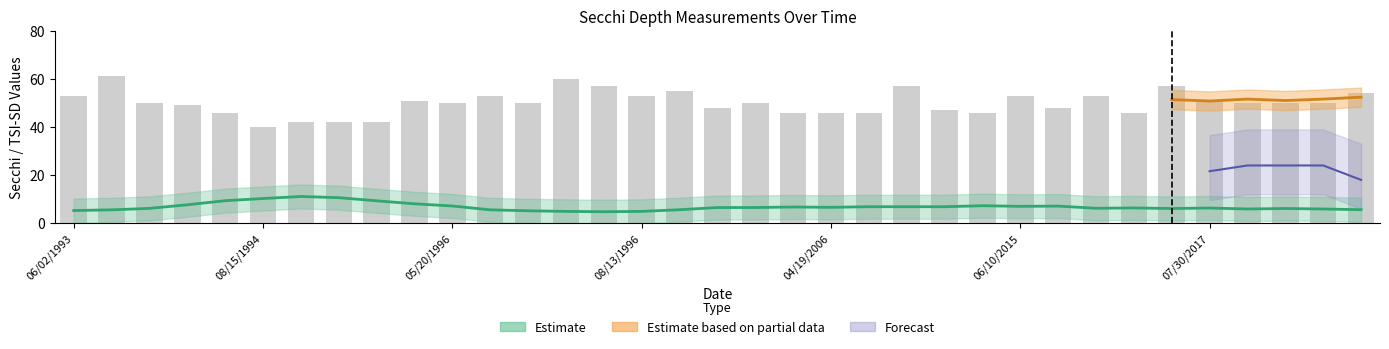

What is the ratio of the value at 14 to the value at 13?

0.9